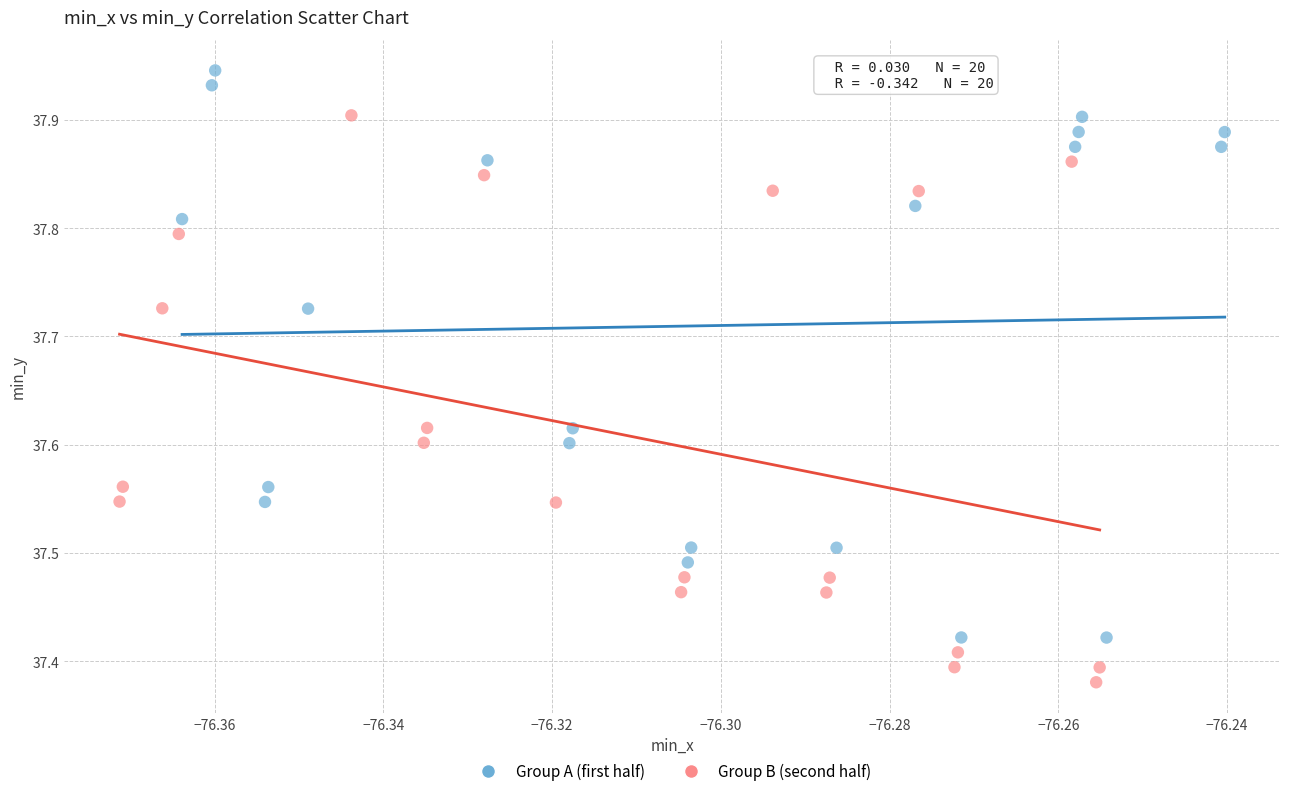

What are all the series names shown in the legend?

Group A (first half), Group B (second half)